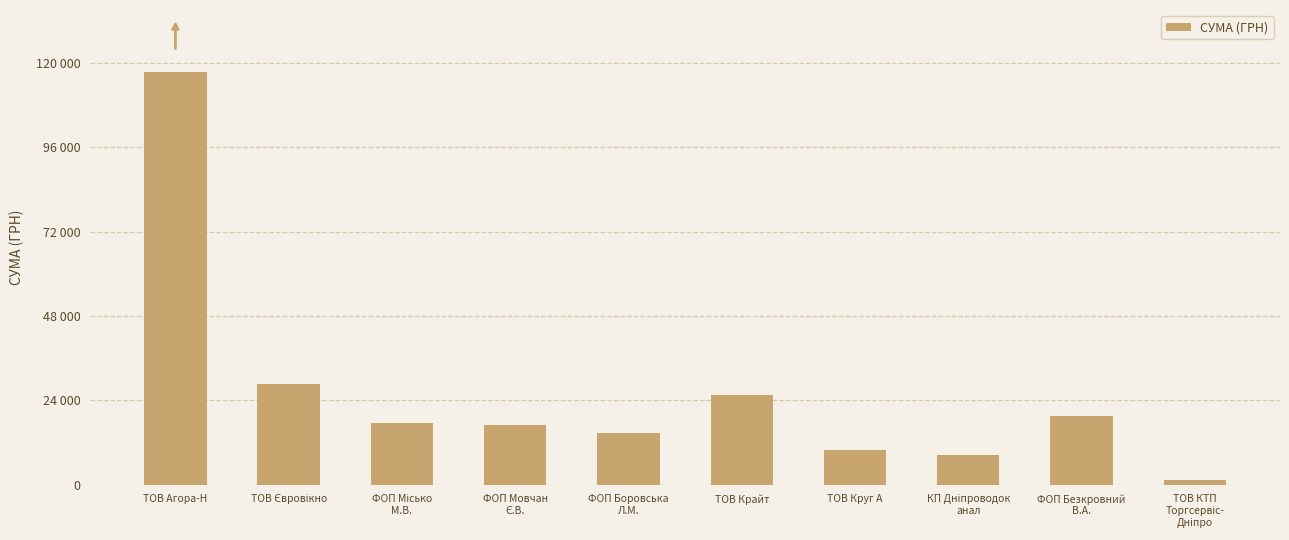

Reading left to right, list all the values displayed in this chart.

117433.4	28623.0	17579.0	17001.0	14688.8	25385.6	9908.9	8461.0	19616.6	1243.8